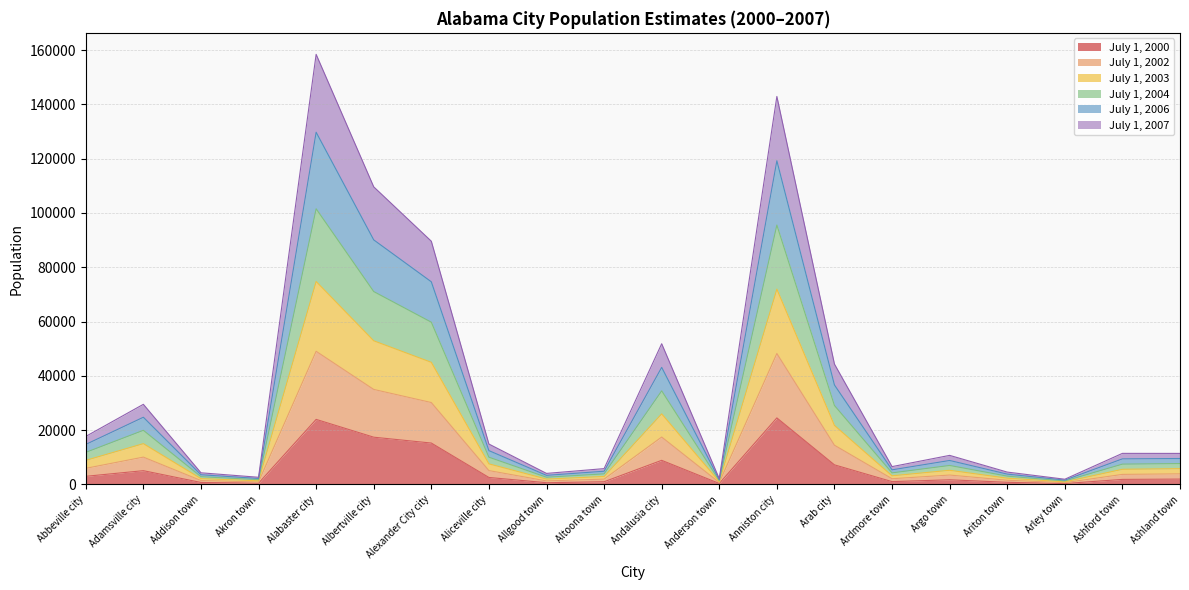

At which category does the chart reach its minimum across all series?

Arley town